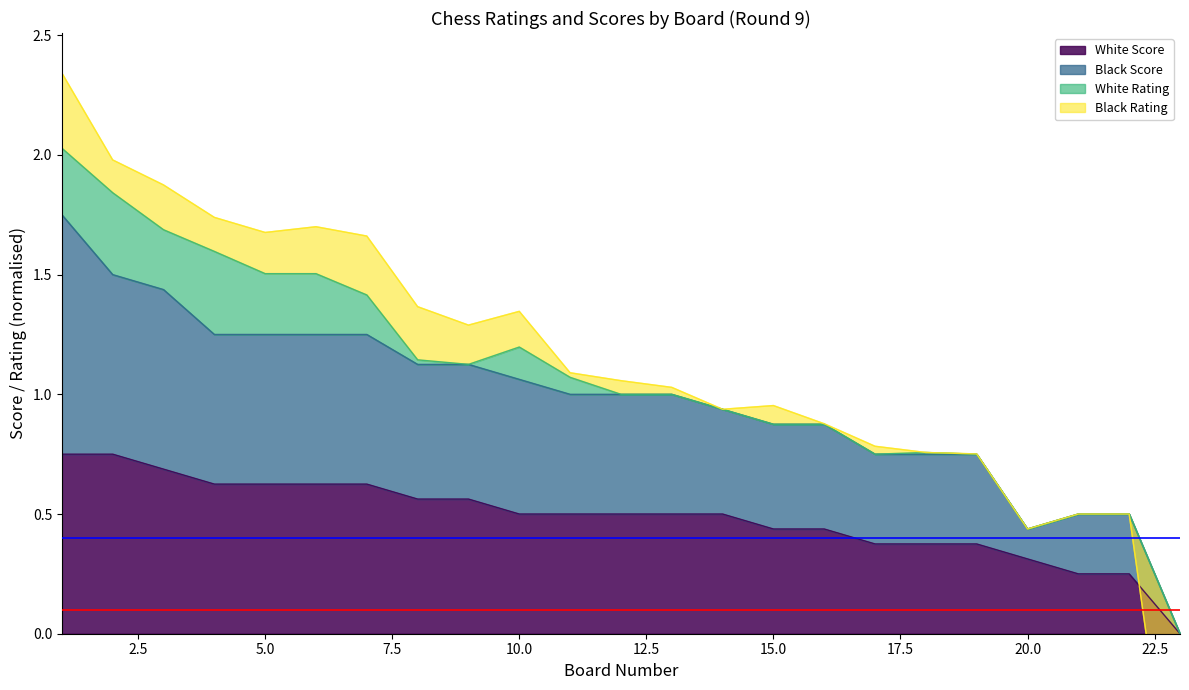

True or false: Black Score has more than 1 points higher than both neighbors.

False